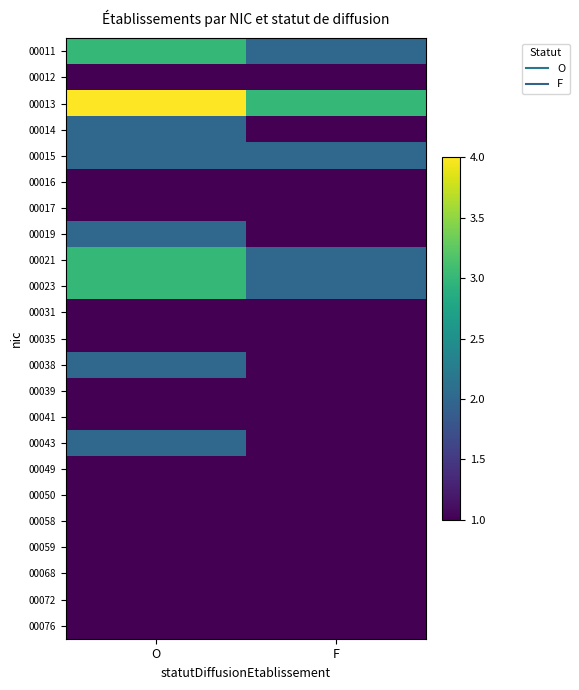

Reading left to right, transcribe all the data shown in this chart.

00011: O=3	F=2
00012: O=1	F=1
00013: O=4	F=3
00014: O=2	F=1
00015: O=2	F=2
00016: O=1	F=1
00017: O=1	F=1
00019: O=2	F=1
00021: O=3	F=2
00023: O=3	F=2
00031: O=1	F=1
00035: O=1	F=1
00038: O=2	F=1
00039: O=1	F=1
00041: O=1	F=1
00043: O=2	F=1
00049: O=1	F=1
00050: O=1	F=1
00058: O=1	F=1
00059: O=1	F=1
00068: O=1	F=1
00072: O=1	F=1
00076: O=1	F=1